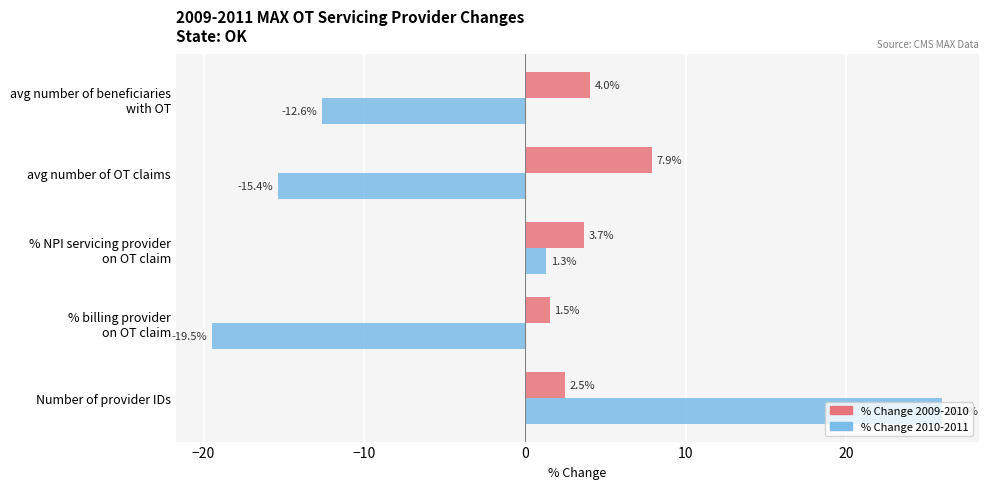

What is the difference between the highest and lowest values at avg number of OT claims?

23.3